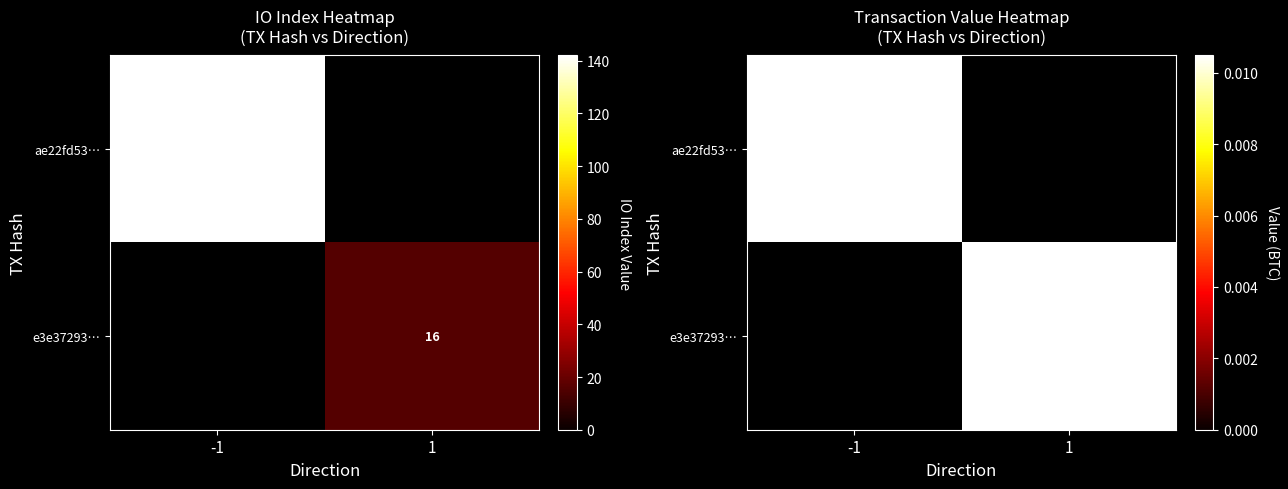

True or false: e3e37293bb2db1e6660958bf242f3ec4717956c has a value of 16 at io_index.

True